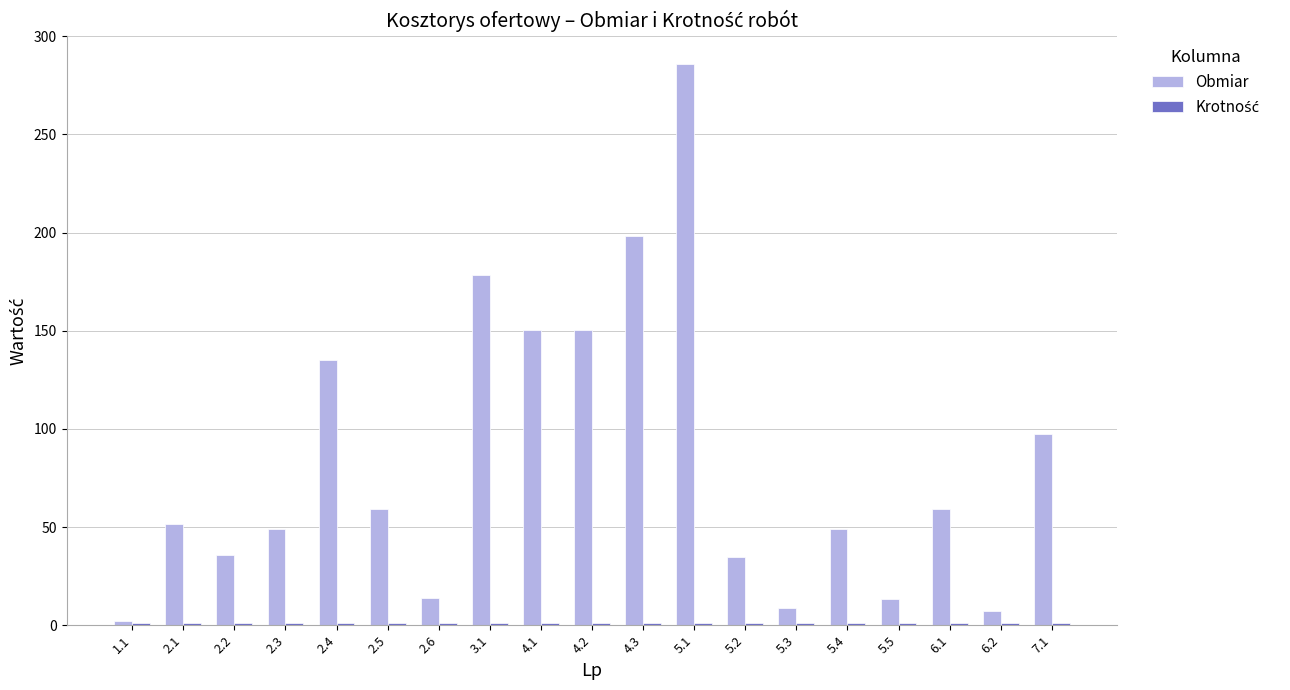

Between 6.1 and 7.1, which series saw the biggest shift?

Obmiar